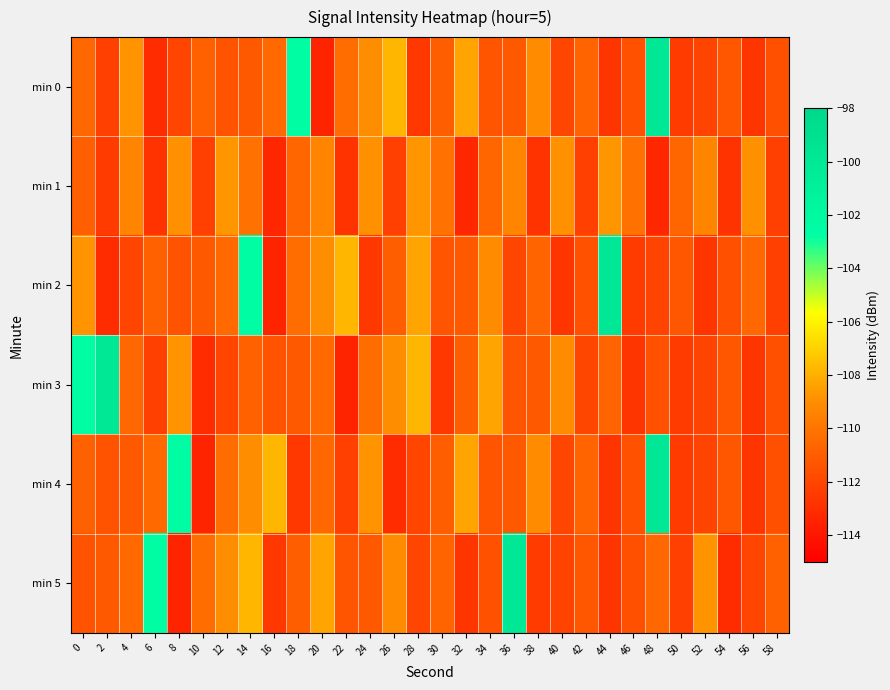

Reading left to right, what are all the values shown in this chart?

min 0: 0=-110.6	2=-112.2	4=-108.8	6=-113.1	8=-112.0	10=-110.9	12=-111.5	14=-111.2	16=-110.5	18=-102.5	20=-113.4	22=-110.4	24=-109.0	26=-107.8	28=-112.6	30=-111.0	32=-108.3	34=-111.4	36=-111.2	38=-109.1	40=-112.0	42=-110.7	44=-112.7	46=-111.5	48=-99.9	50=-112.5	52=-112.1	54=-111.3	56=-112.7	58=-111.6
min 1: 0=-110.9	2=-112.5	4=-109.4	6=-112.8	8=-108.9	10=-112.2	12=-108.7	14=-110.2	16=-113.3	18=-110.7	20=-109.4	22=-112.8	24=-108.9	26=-112.2	28=-108.7	30=-110.2	32=-113.3	34=-110.7	36=-109.4	38=-112.8	40=-108.9	42=-112.2	44=-108.7	46=-110.2	48=-113.3	50=-110.7	52=-109.4	54=-112.8	56=-108.9	58=-112.2
min 2: 0=-108.8	2=-113.1	4=-112.0	6=-110.9	8=-111.5	10=-111.2	12=-110.5	14=-102.5	16=-113.4	18=-110.4	20=-109.0	22=-107.8	24=-112.6	26=-111.0	28=-108.3	30=-111.4	32=-111.2	34=-109.1	36=-112.0	38=-110.7	40=-112.7	42=-111.5	44=-99.9	46=-112.5	48=-112.1	50=-111.3	52=-112.7	54=-111.6	56=-110.6	58=-112.2
min 3: 0=-102.5	2=-99.9	4=-110.6	6=-112.2	8=-108.8	10=-113.1	12=-112.0	14=-110.9	16=-111.5	18=-111.2	20=-110.5	22=-113.4	24=-110.4	26=-109.0	28=-107.8	30=-112.6	32=-111.0	34=-108.3	36=-111.4	38=-111.2	40=-109.1	42=-112.0	44=-110.7	46=-112.7	48=-111.5	50=-112.5	52=-112.1	54=-111.3	56=-112.7	58=-111.6
min 4: 0=-110.9	2=-111.5	4=-111.2	6=-110.5	8=-102.5	10=-113.4	12=-110.4	14=-109.0	16=-107.8	18=-112.6	20=-110.6	22=-112.2	24=-108.8	26=-113.1	28=-112.0	30=-111.0	32=-108.3	34=-111.4	36=-111.2	38=-109.1	40=-112.0	42=-110.7	44=-112.7	46=-111.5	48=-99.9	50=-112.5	52=-112.1	54=-111.3	56=-112.7	58=-111.6
min 5: 0=-111.5	2=-111.2	4=-110.5	6=-102.5	8=-113.4	10=-110.4	12=-109.0	14=-107.8	16=-112.6	18=-111.0	20=-108.3	22=-111.4	24=-111.2	26=-109.1	28=-112.0	30=-110.7	32=-112.7	34=-111.5	36=-99.9	38=-112.5	40=-112.1	42=-111.3	44=-112.7	46=-111.6	48=-110.6	50=-112.2	52=-108.8	54=-113.1	56=-112.0	58=-110.9